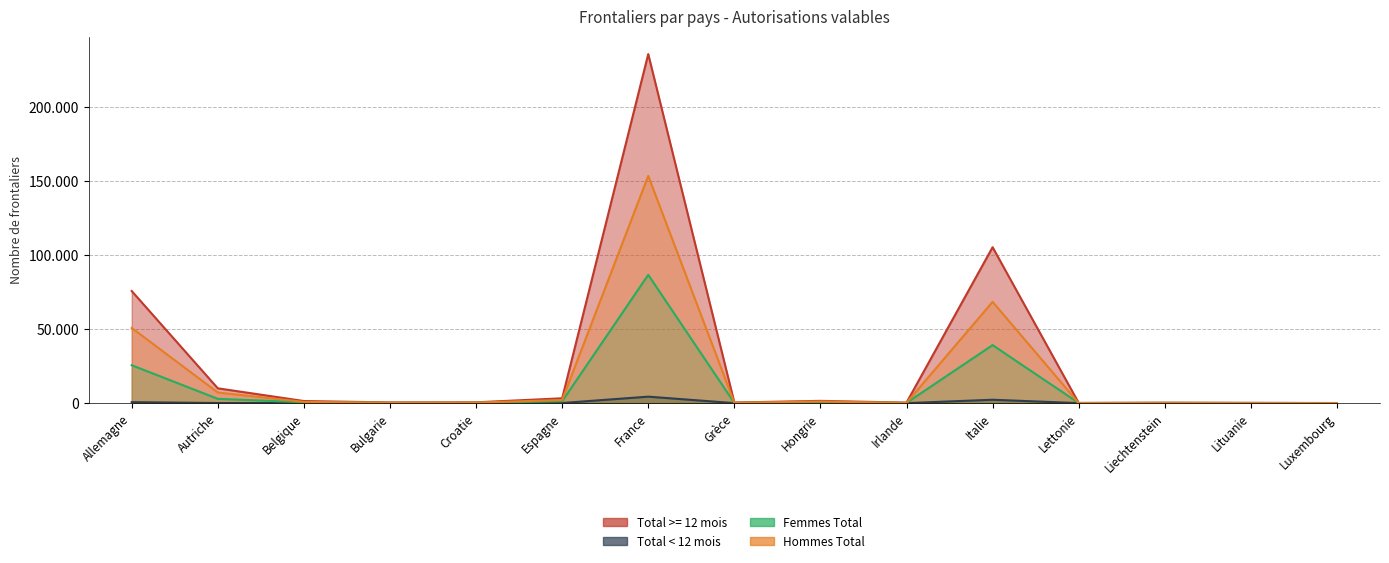

Reading left to right, what are all the values shown in this chart?

Total >= 12 mois: 75659	9999	1414	477	548	3267	235573	408	1527	340	105235	138	285	185	76
Total < 12 mois: 658	76	27	13	17	83	4366	8	21	2	2284	4	13	1	1
Femmes Total: 25595	2901	602	160	179	1268	86595	144	431	158	39164	75	140	105	32
Hommes Total: 50722	7174	839	330	386	2082	153344	272	1117	184	68355	67	158	81	45